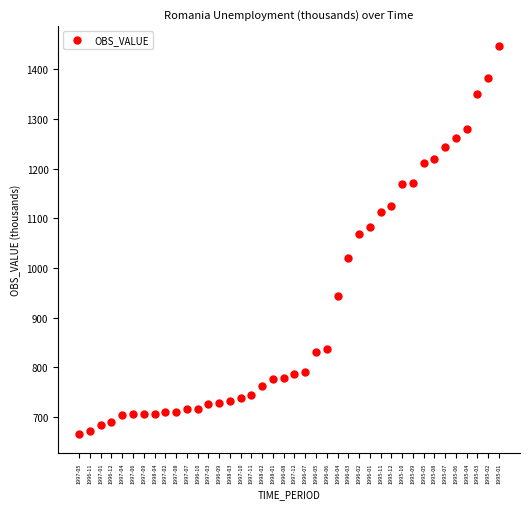

What is the range of Y values (max minus min)?

781.6